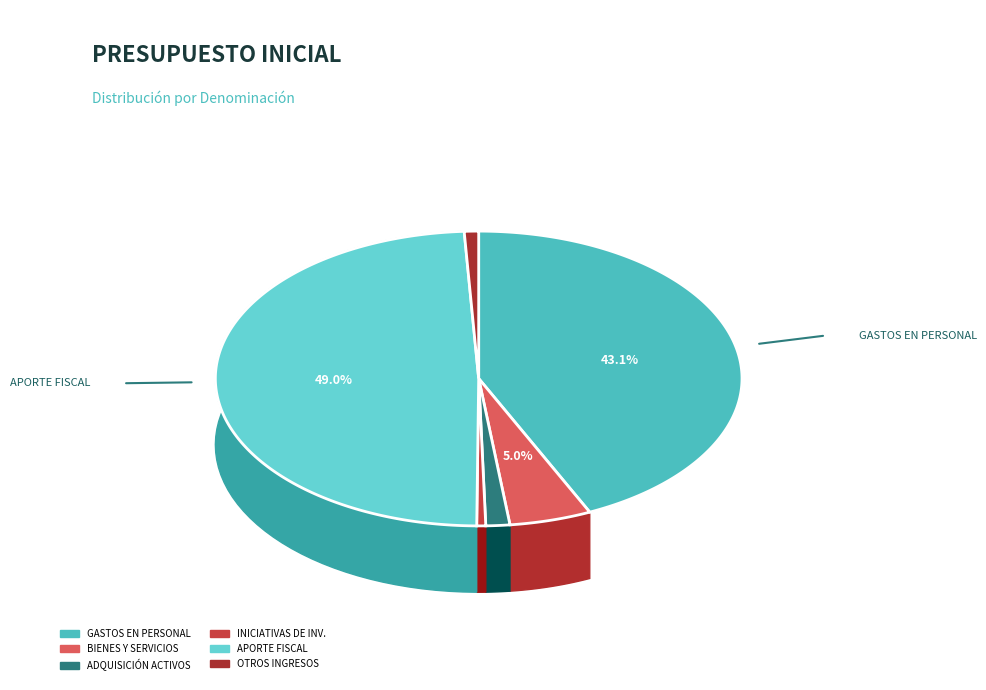

What percentage is the ADQUISICIÓN DE ACTIVOS NO FINANCIEROS slice, to the nearest percent?

1%